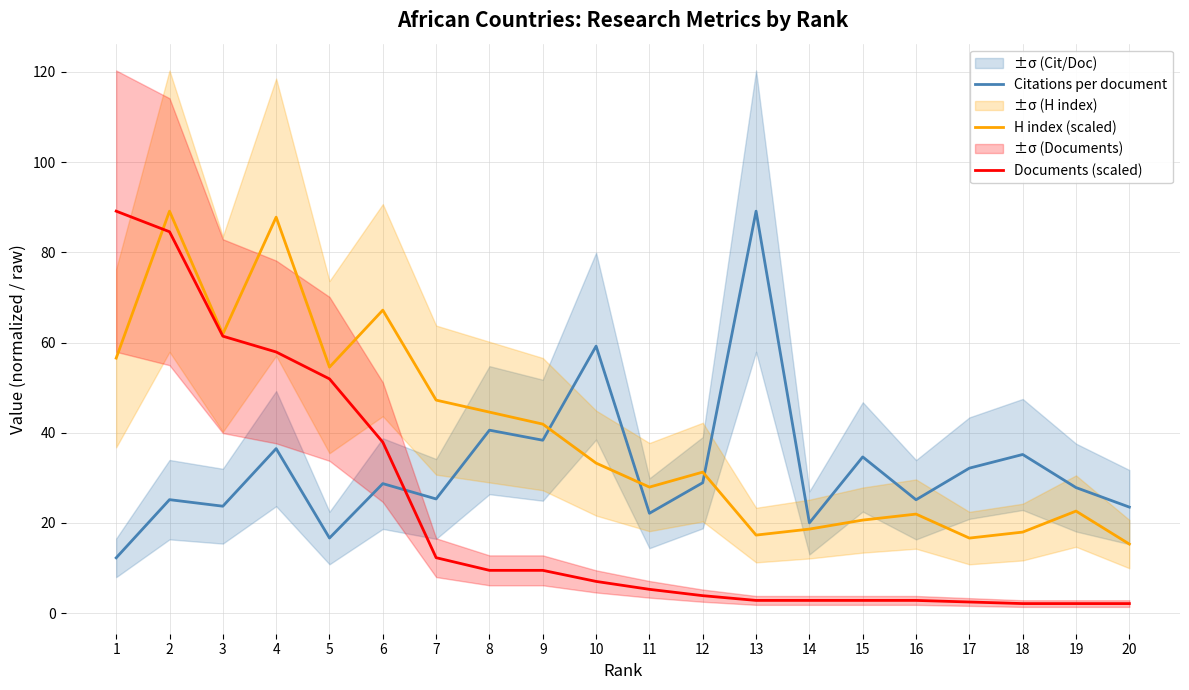

Which series has the largest total across all categories?

H index (scaled)